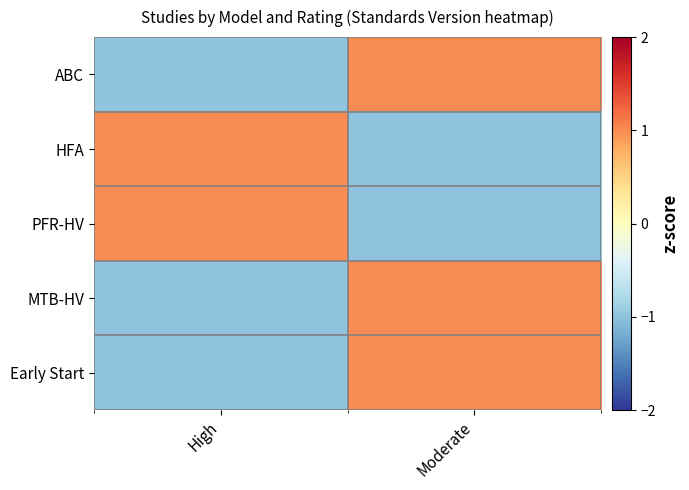

At which category does the chart reach its peak across all series?

Moderate